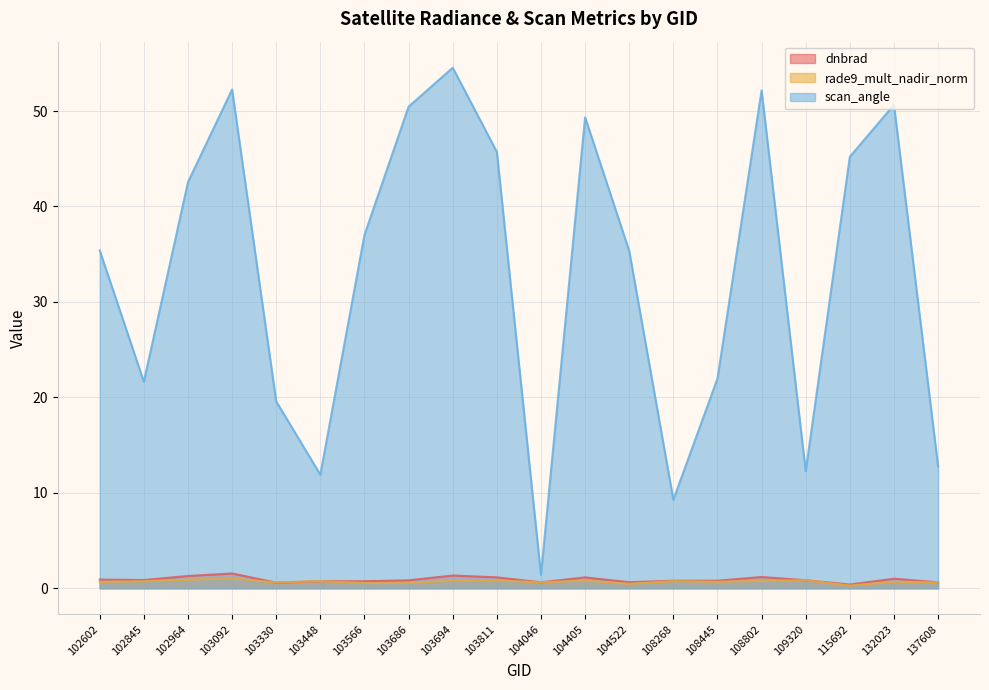

Read the dnbrad value at 104522.

0.6